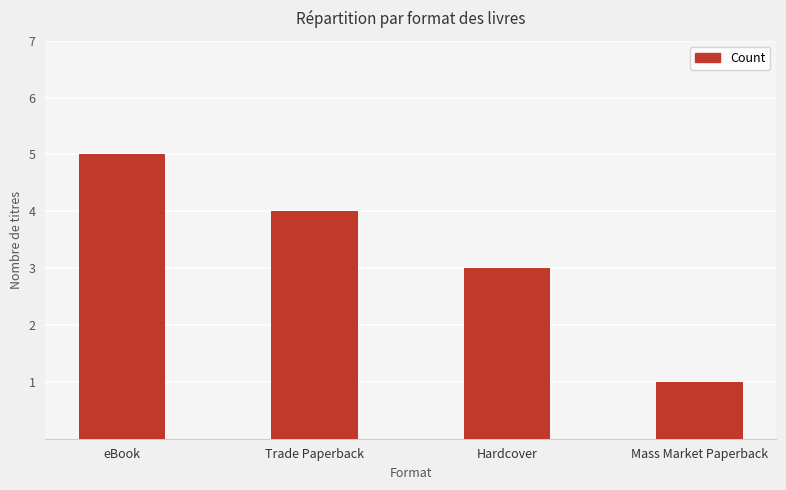

Rank the categories by value from highest to lowest.

eBook, Trade Paperback, Hardcover, Mass Market Paperback